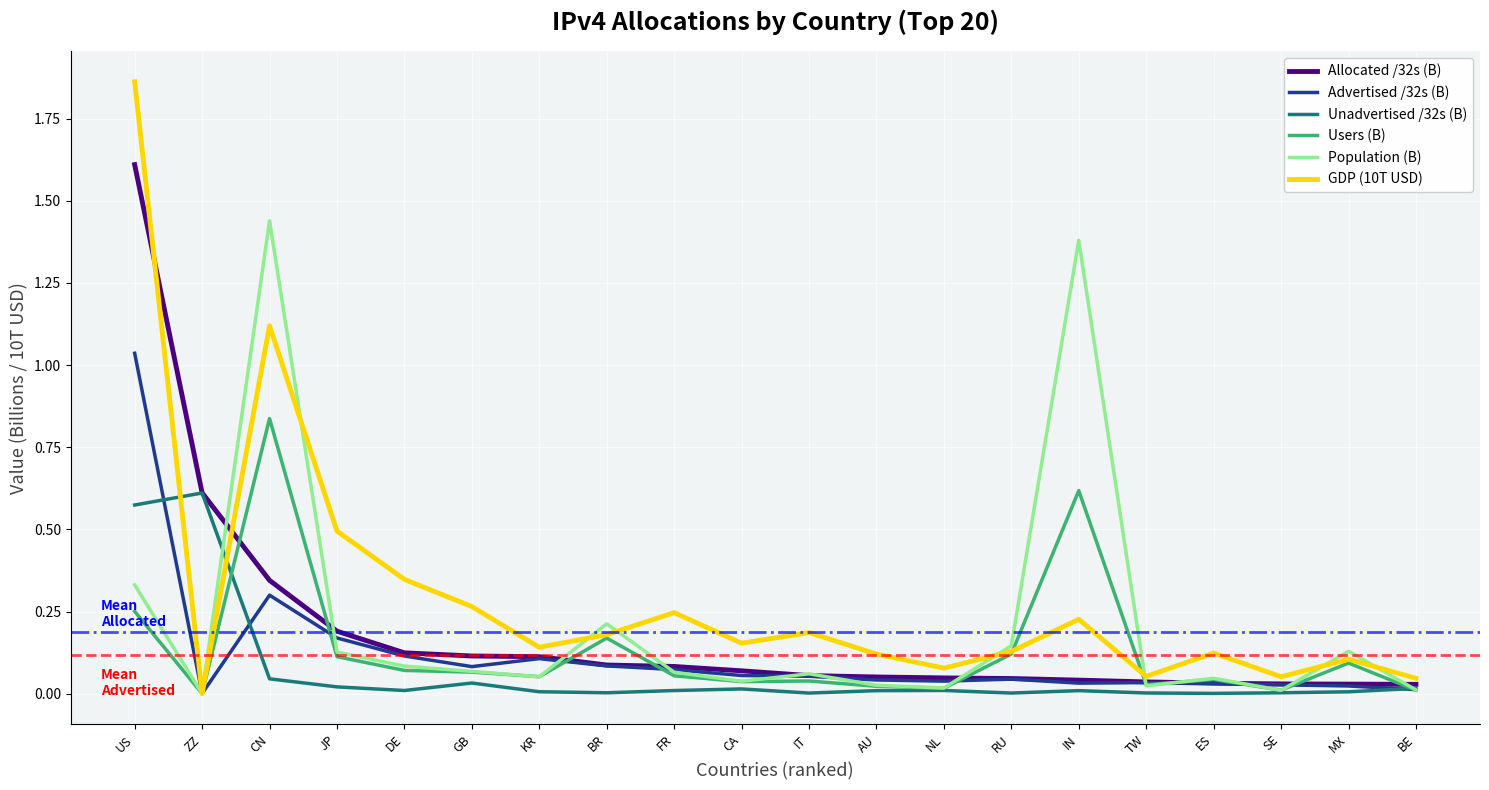

Is this an area chart (filled region under the line)?

No